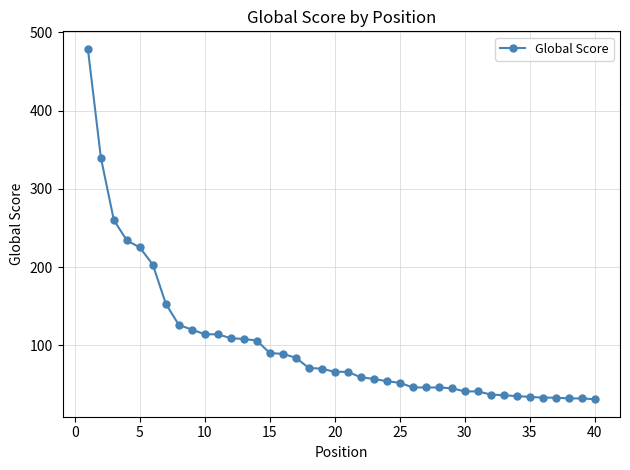

Count the number of categories in the chart.

40